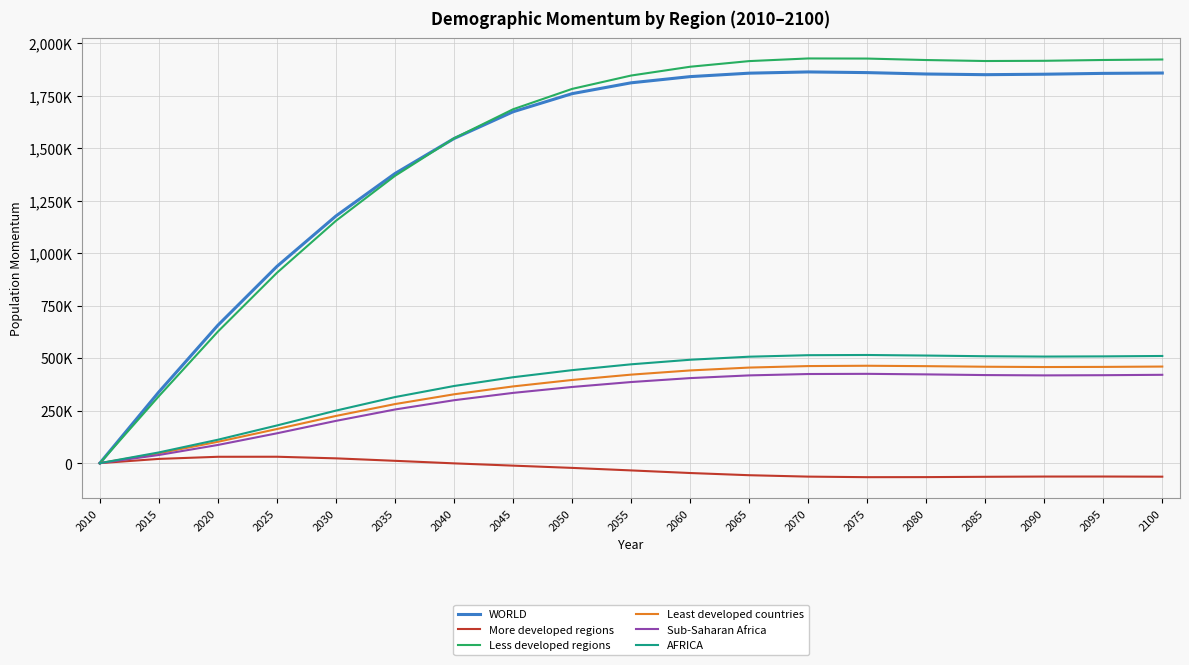

What are all the series names shown in the legend?

WORLD, More developed regions, Less developed regions, Least developed countries, Sub-Saharan Africa, AFRICA